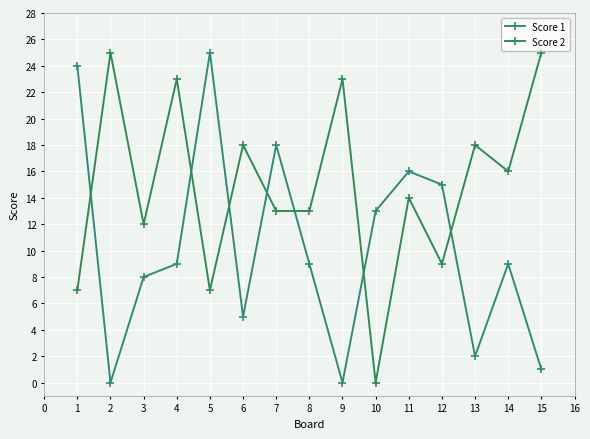

Does the chart have visible grid lines?

Yes